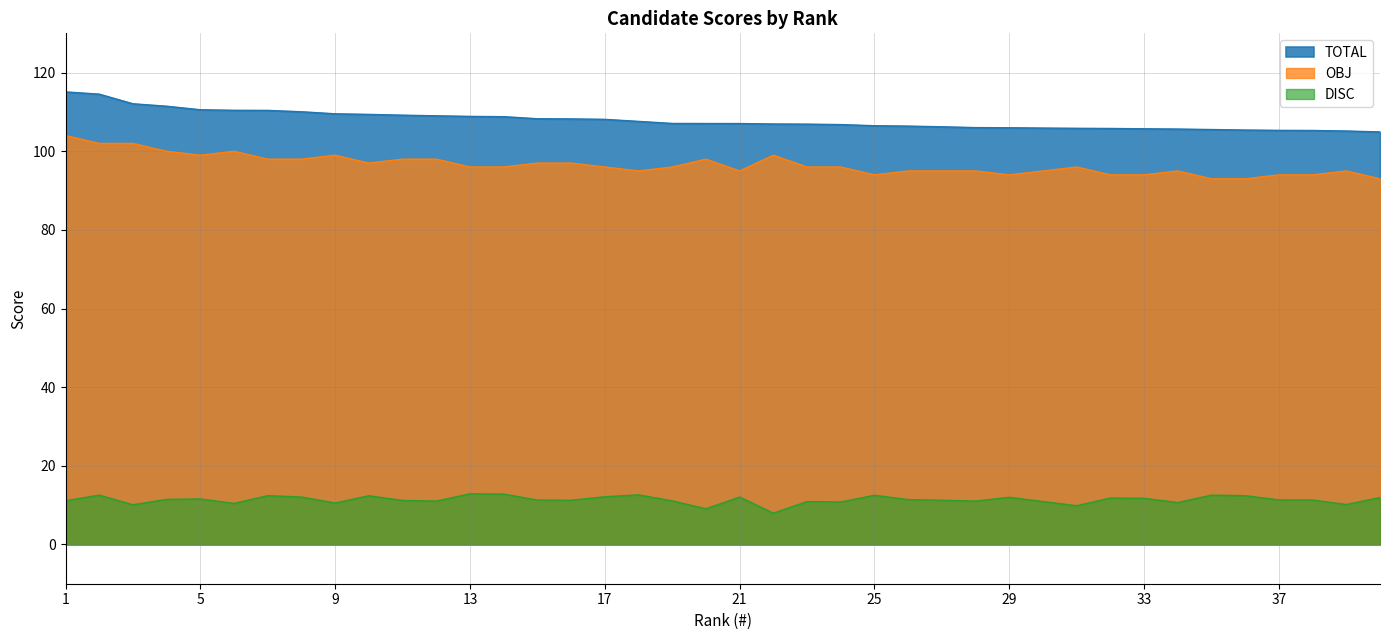

Is the value of OBJ at 39 greater than the value of DISC at 9?

Yes